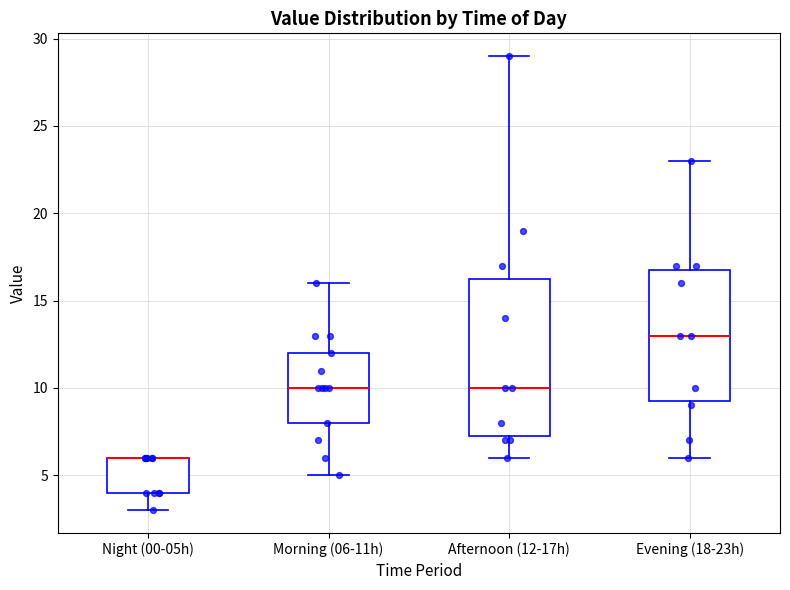

Reading left to right, read every box against the y-axis: the position of its median line, the range the box covers, and the ends of its whiskers. The values are not printed on the chart, so give them approximately, as read against the axis.

Night (00-05h): median 6.0 (drawn on the box's upper edge), box 4.0 to 6.0, whiskers 3.0 to 6.0
Morning (06-11h): median 10.0, box 8.0 to 12.0, whiskers 5.0 to 16.0
Afternoon (12-17h): median 10.0, box 7.5 to 16.5, whiskers 6.0 to 29.0
Evening (18-23h): median 13.0, box 9.5 to 17.0, whiskers 6.0 to 23.0